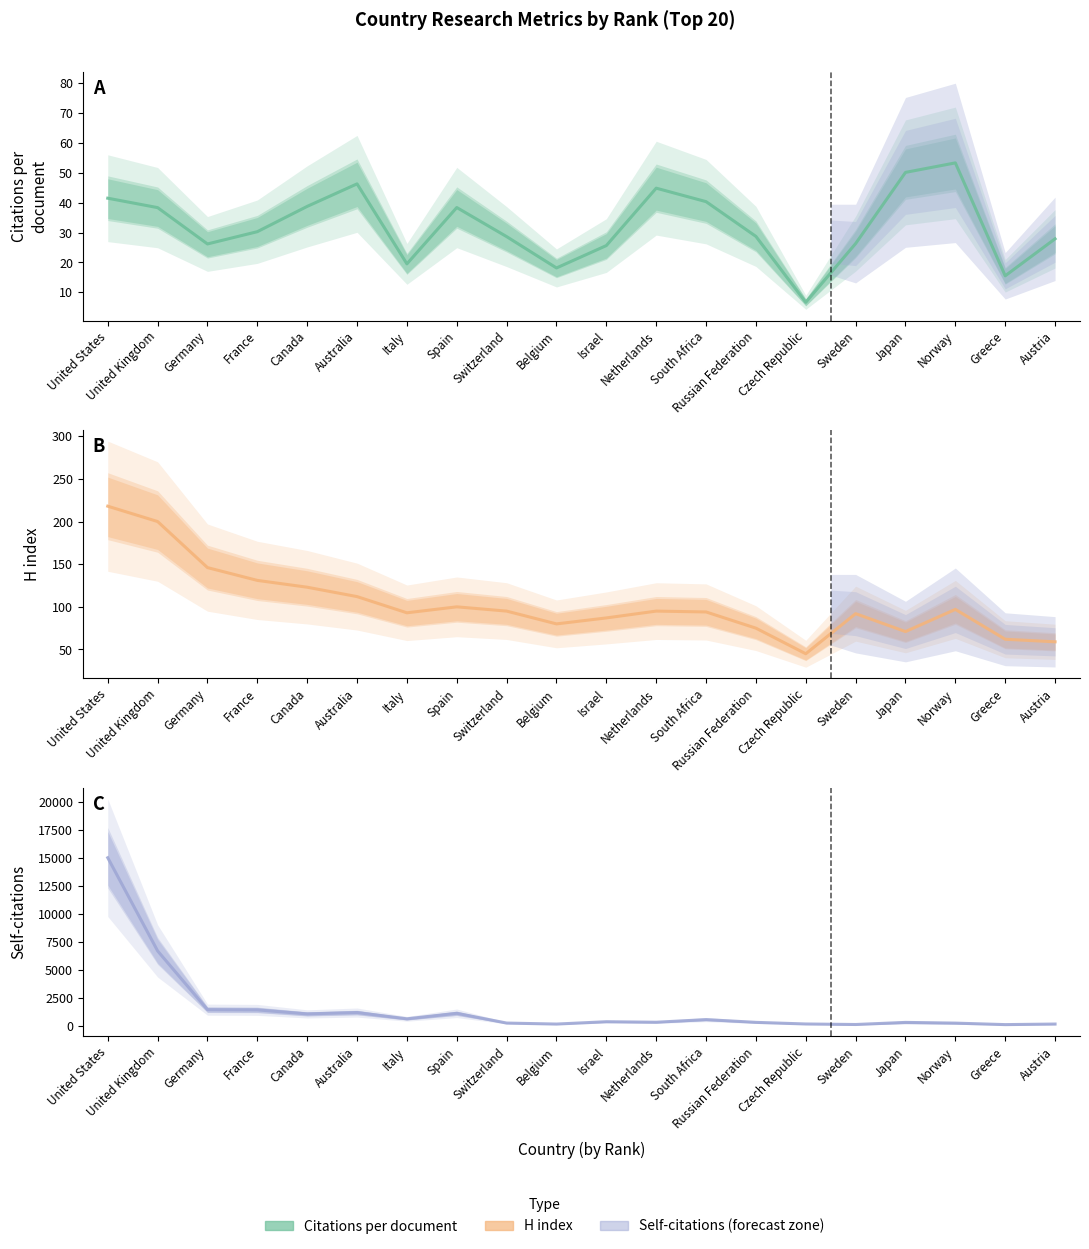

In H index, how many points are lower than both neighbors (excluding endpoints)?

4